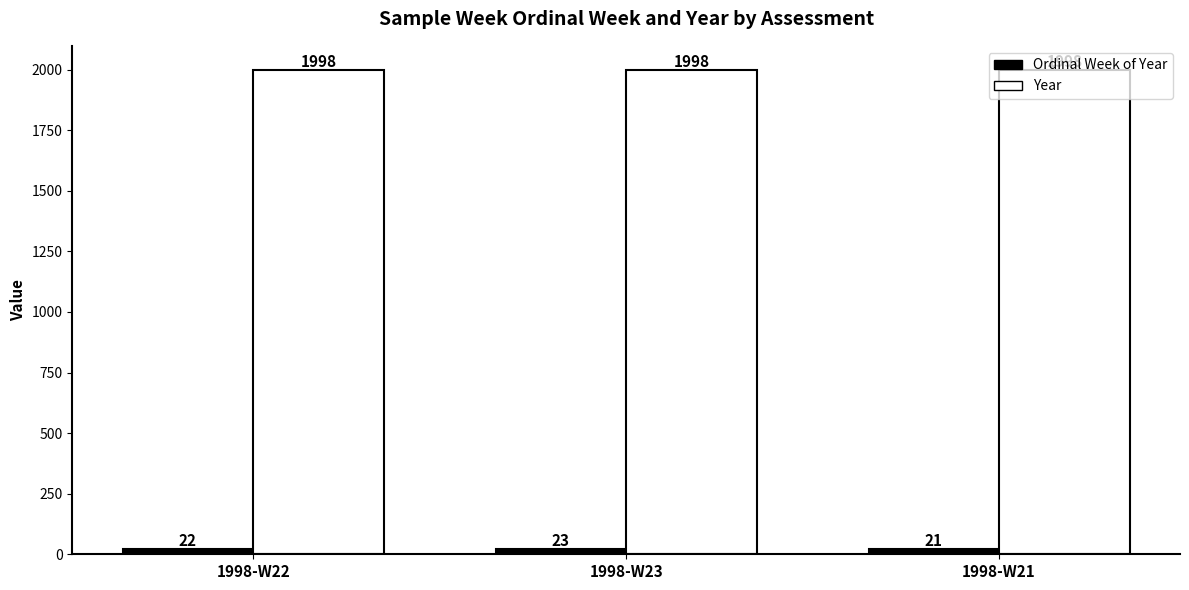

Are the bars grouped side by side (vs. stacked)?

Yes